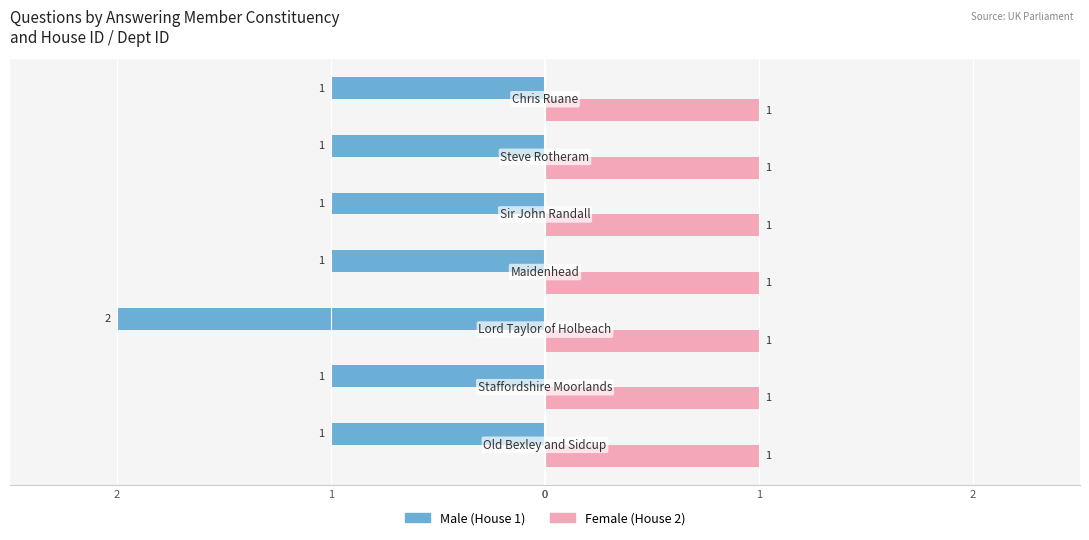

What is the smallest value displayed?

-2.0